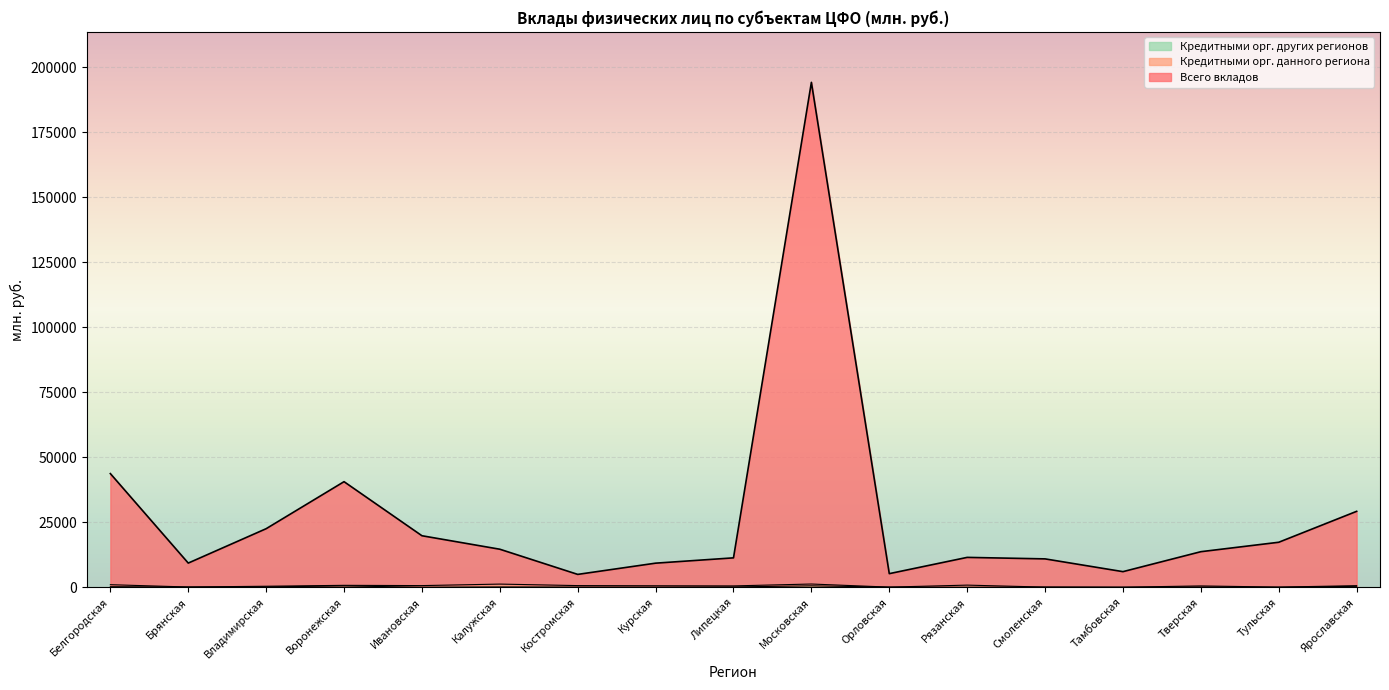

At which category is the sum across all series the highest?

Московская